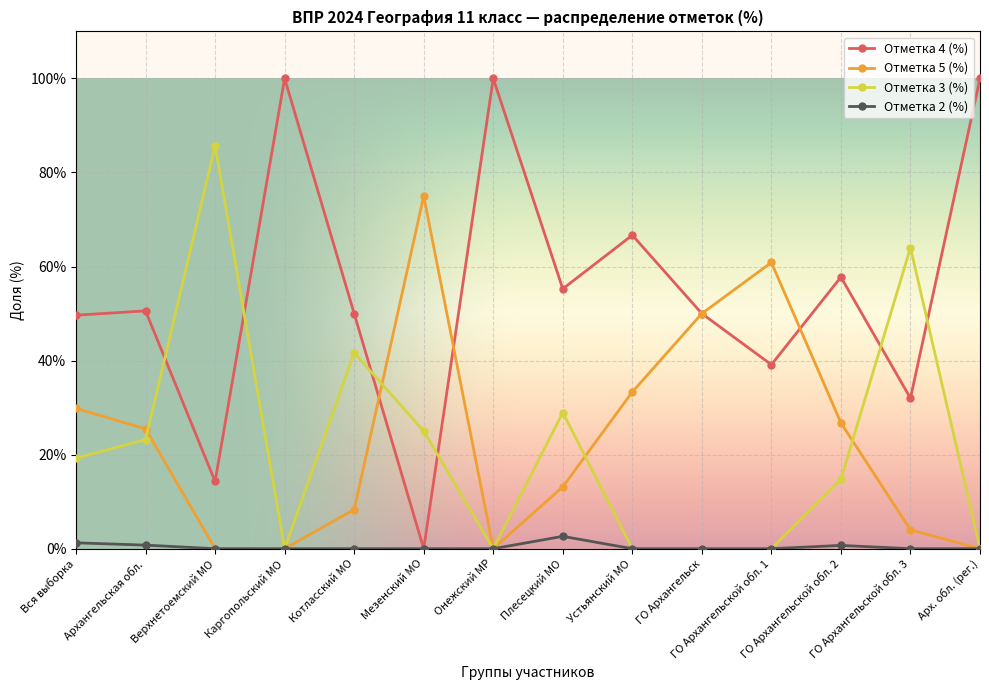

True or false: Отметка 3 (%) and Отметка 4 (%) intersect in this chart.

True